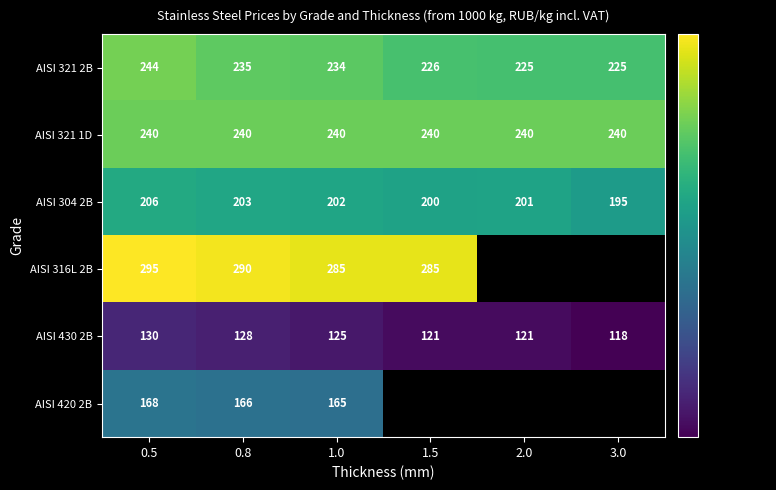

True or false: AISI 420 2B has a value of 88.9 at 0.8.

False